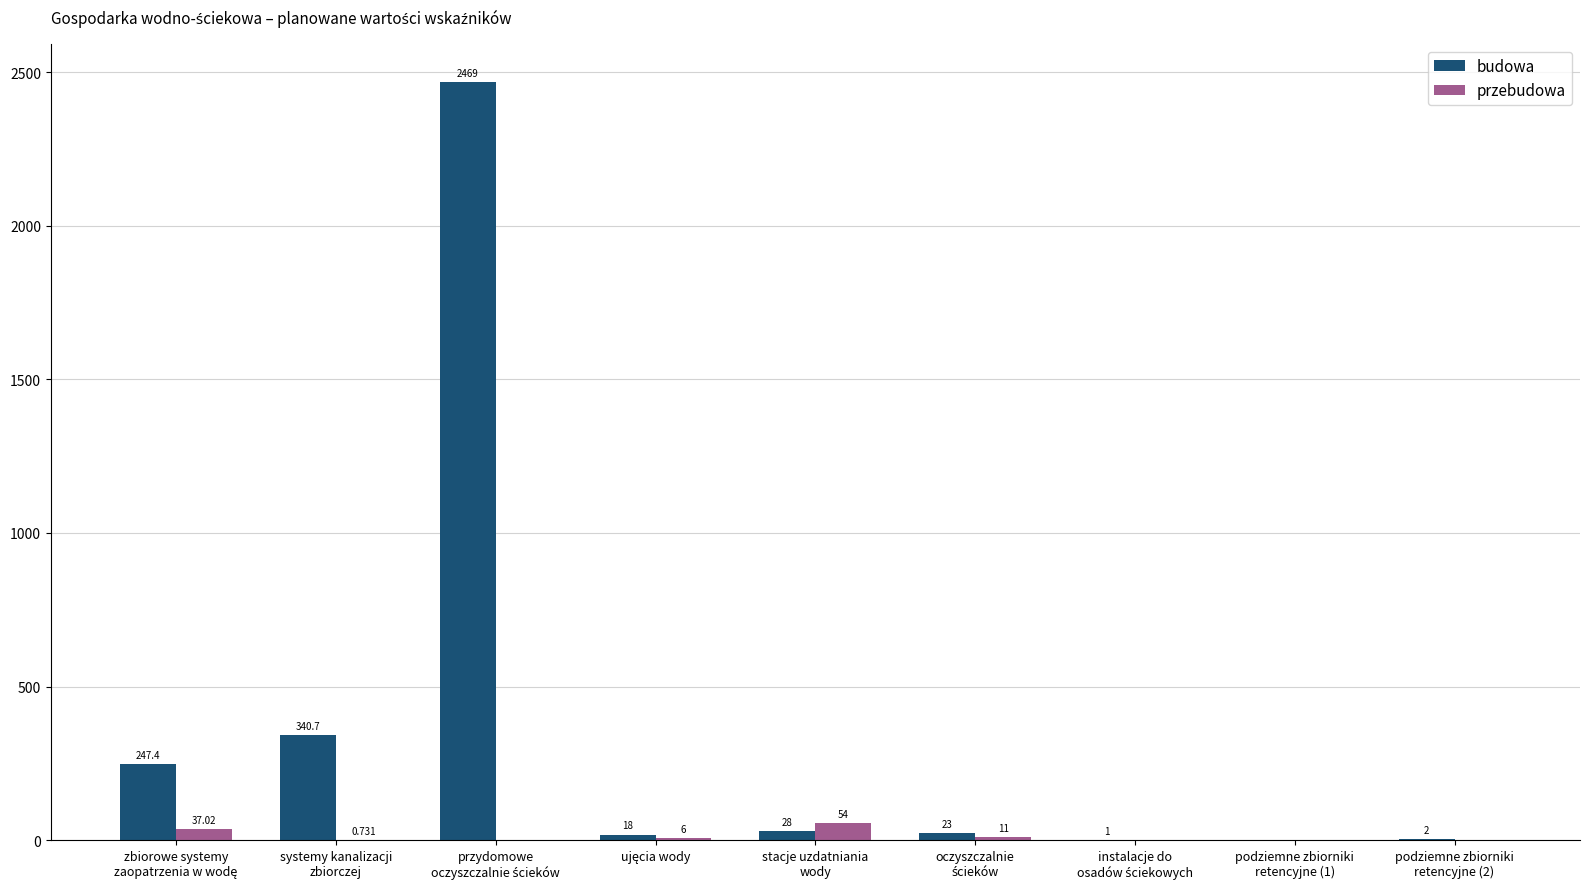

Which series has the widest spread of values?

budowa